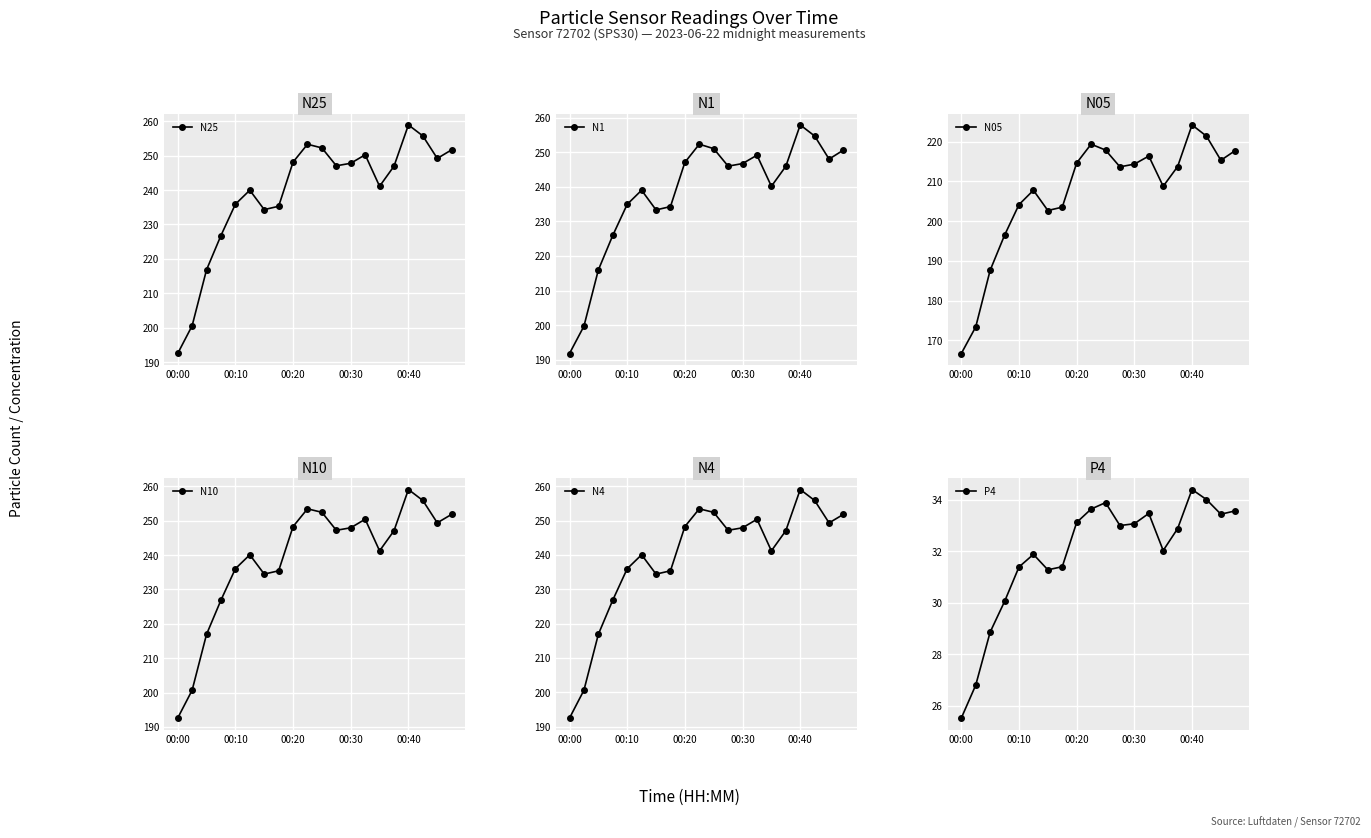

At which category does N05 reach its first local valley?

6